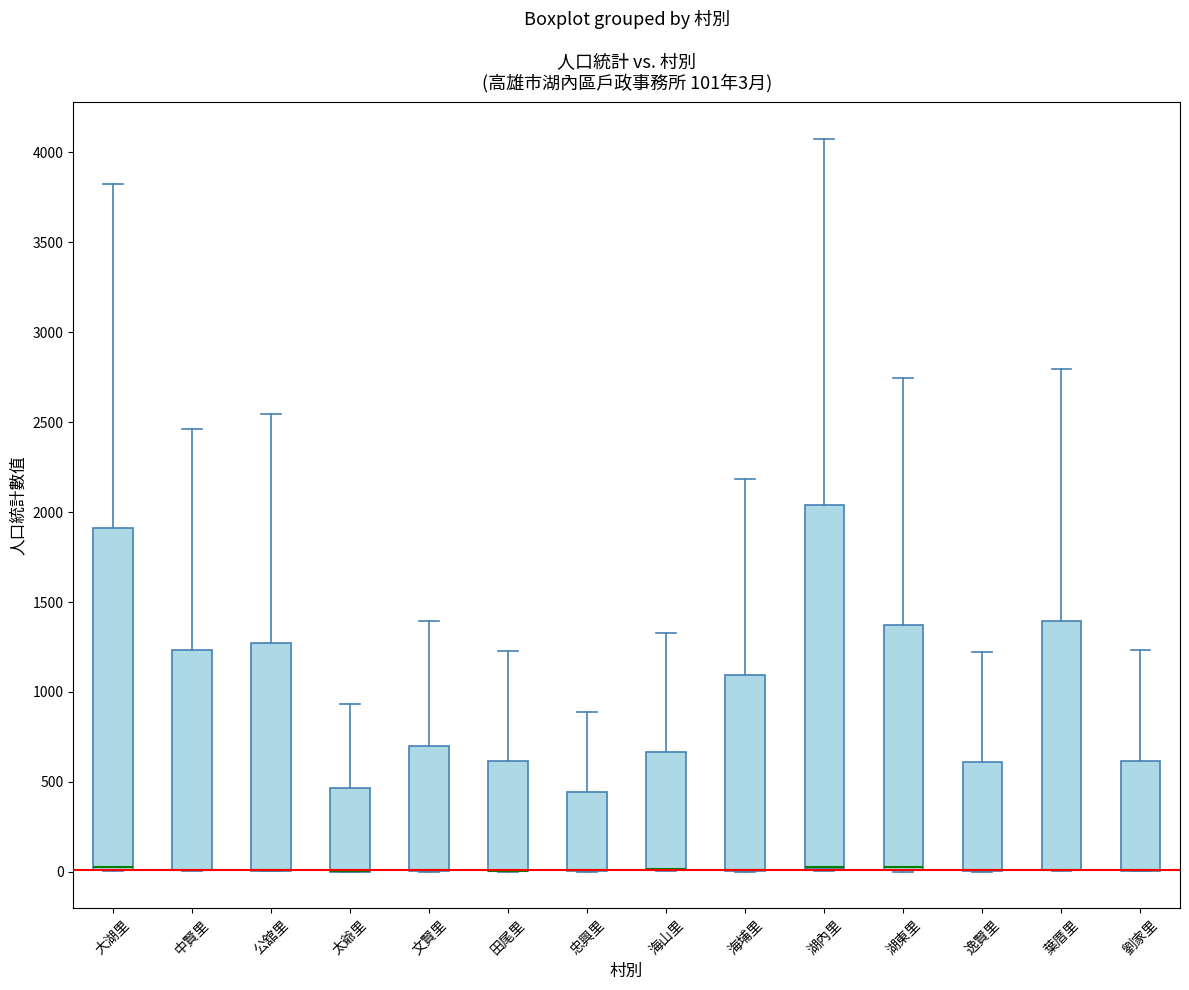

Which box is the tallest, from its lower edge to its upper edge?

湖內里